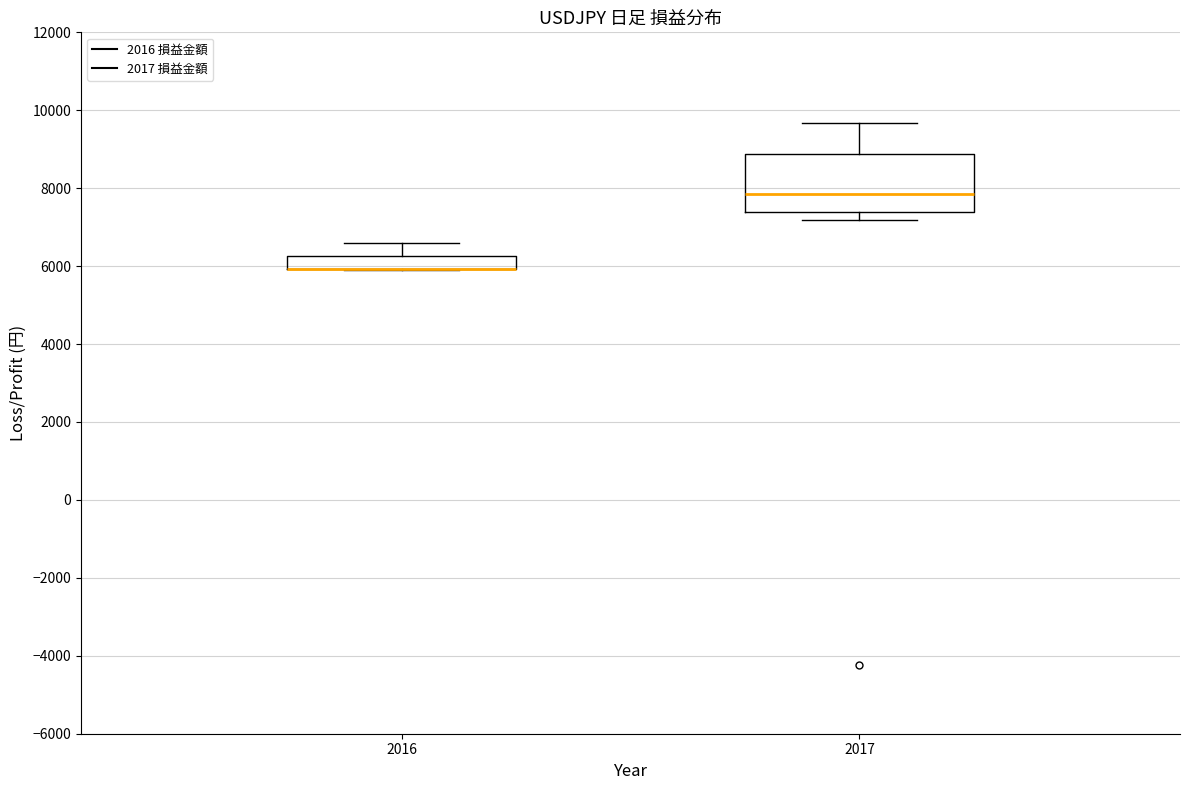

Reading left to right, transcribe this box plot: for each box, give where its median line is, the range the box spans, and where its two whiskers end, as read against the y-axis. The values are not printed on the chart, so give them approximately, as read against the axis.

2016: median 6000 (drawn on the box's lower edge), box 6000 to 6200, whiskers 6000 to 6600
2017: median 7800, box 7400 to 8800, whiskers 7200 to 9600